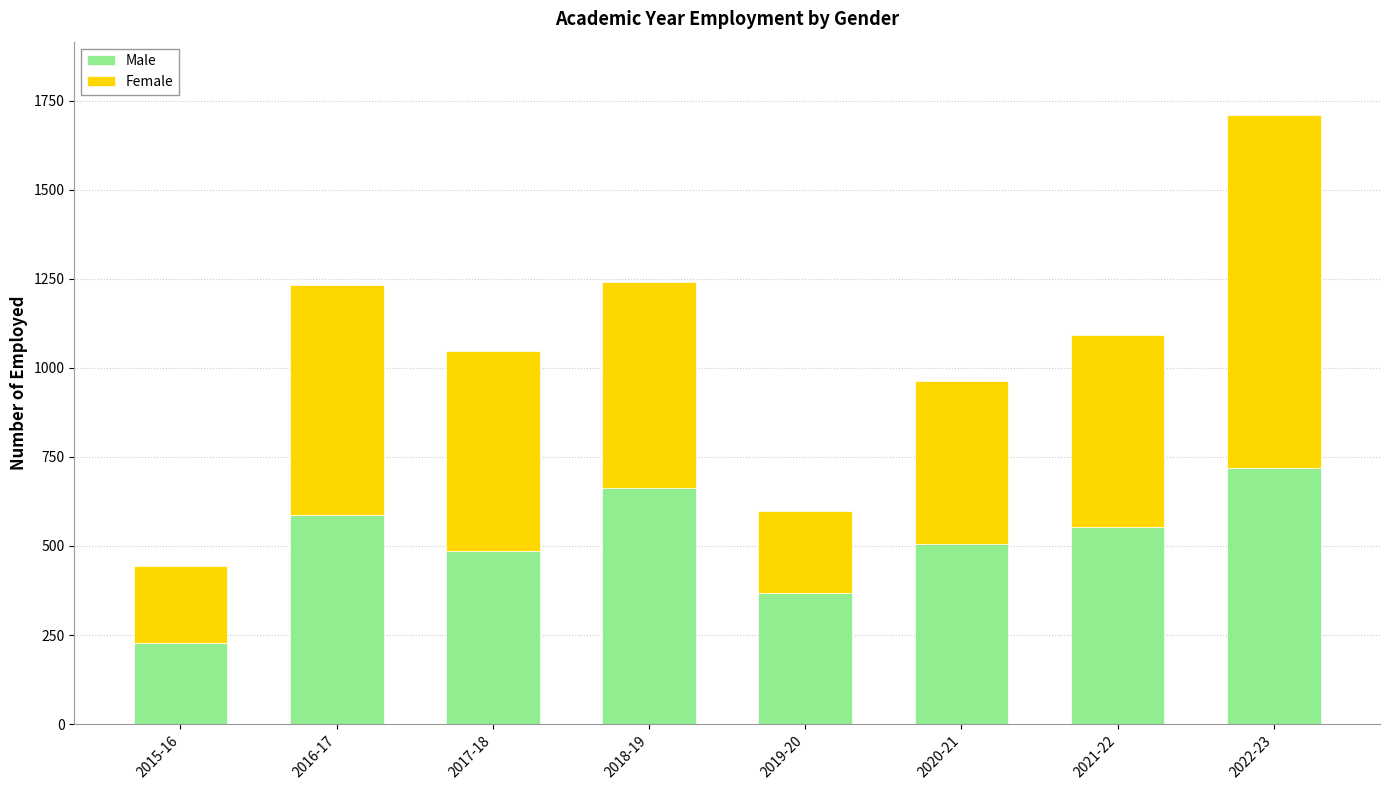

How many data points does each series have?

8